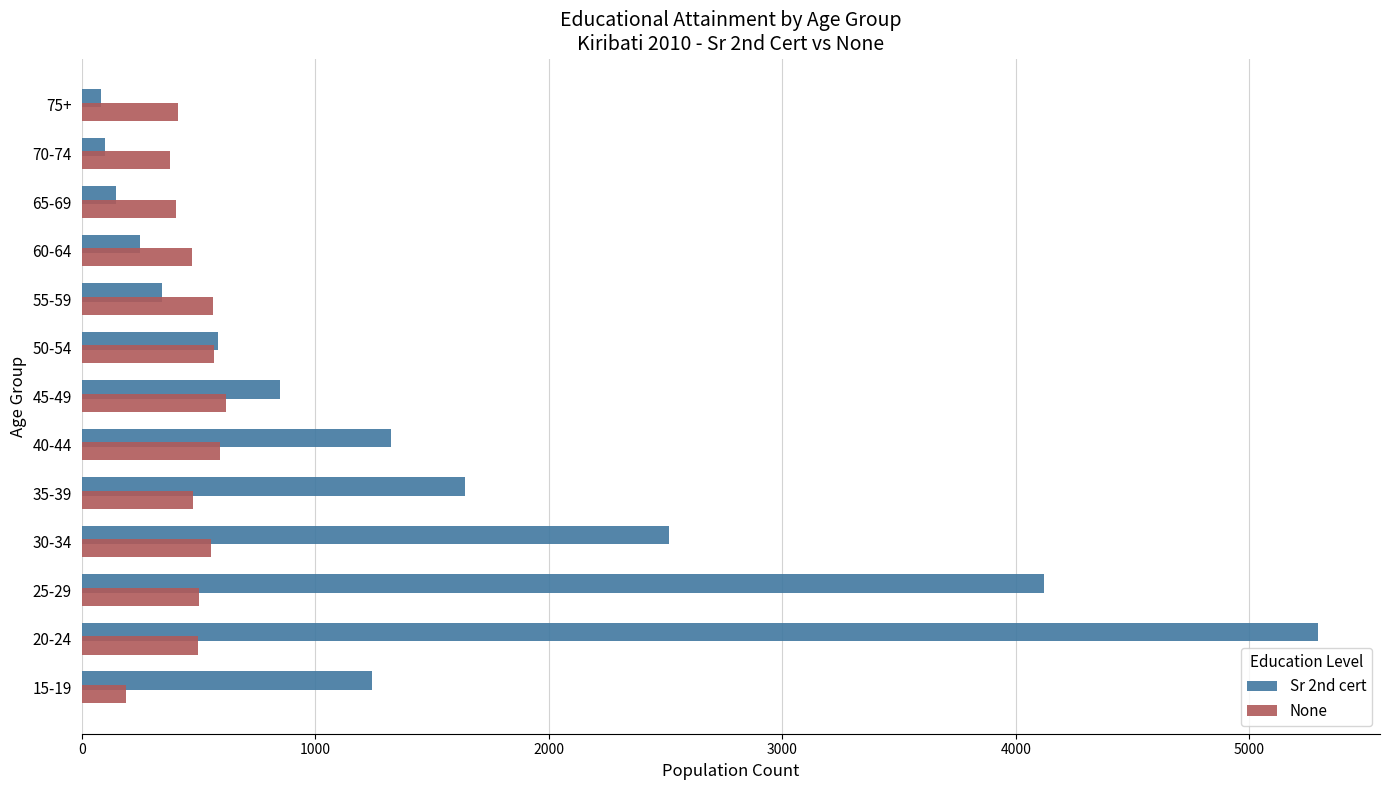

What is the sum of all None values?

6227